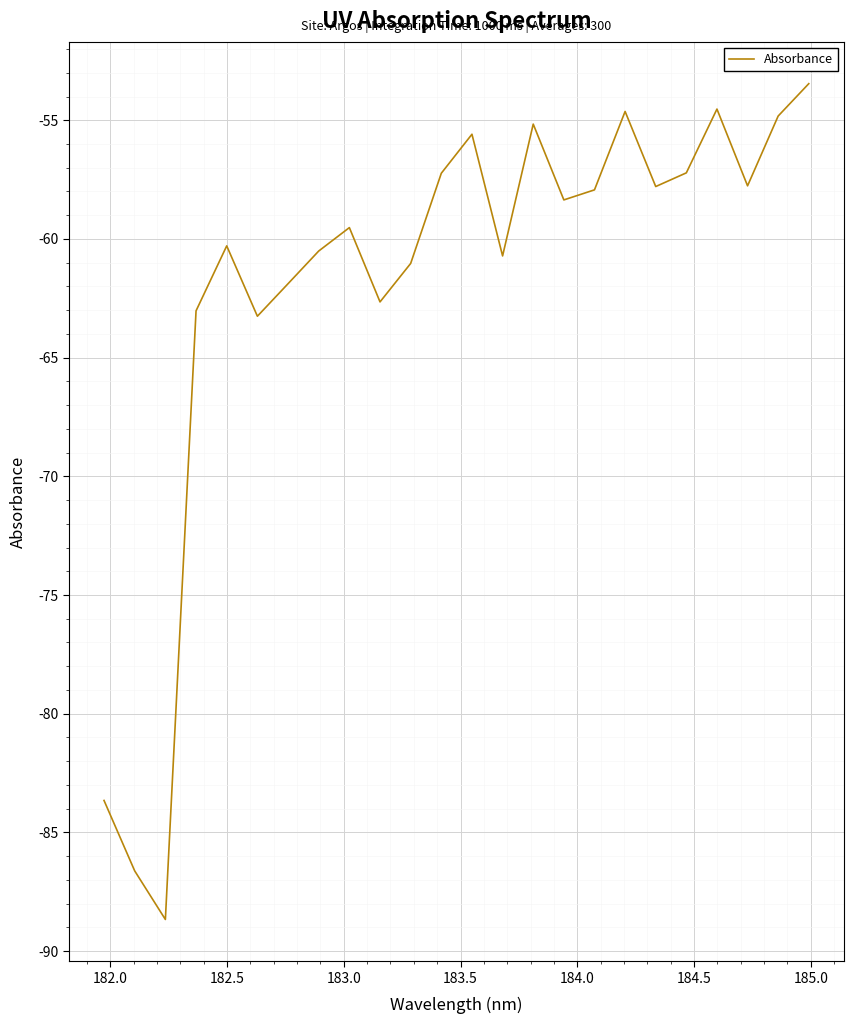

What is the maximum value shown in the chart?

-53.5